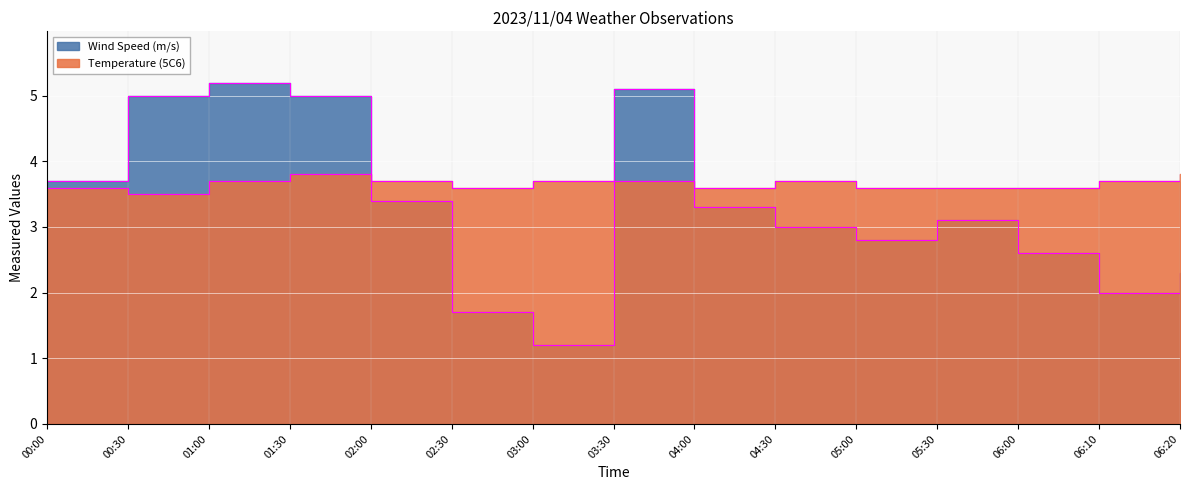

Between which two adjacent categories do Wind Speed (m/s) and Temperature (5C6) first intersect?

01:30 and 02:00